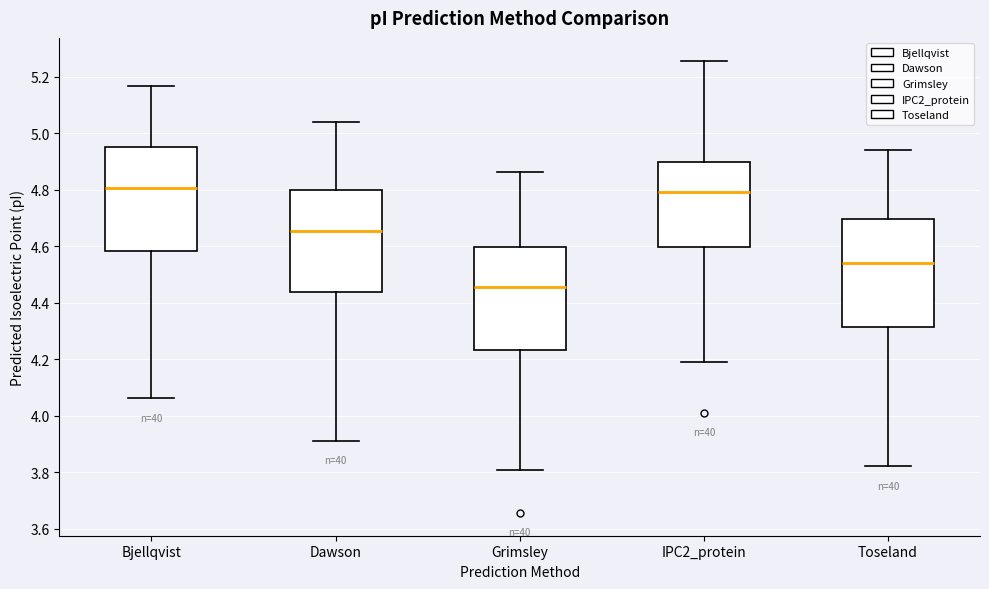

Reading left to right, transcribe this box plot: for each box, give where its median line is, the range the box spans, and where its two whiskers end, as read against the y-axis. The values are not printed on the chart, so give them approximately, as read against the axis.

Bjellqvist: median 4.80, box 4.58 to 4.96, whiskers 4.06 to 5.16
Dawson: median 4.66, box 4.44 to 4.80, whiskers 3.92 to 5.04
Grimsley: median 4.46, box 4.24 to 4.60, whiskers 3.80 to 4.86
IPC2_protein: median 4.80, box 4.60 to 4.90, whiskers 4.20 to 5.26
Toseland: median 4.54, box 4.32 to 4.70, whiskers 3.82 to 4.94